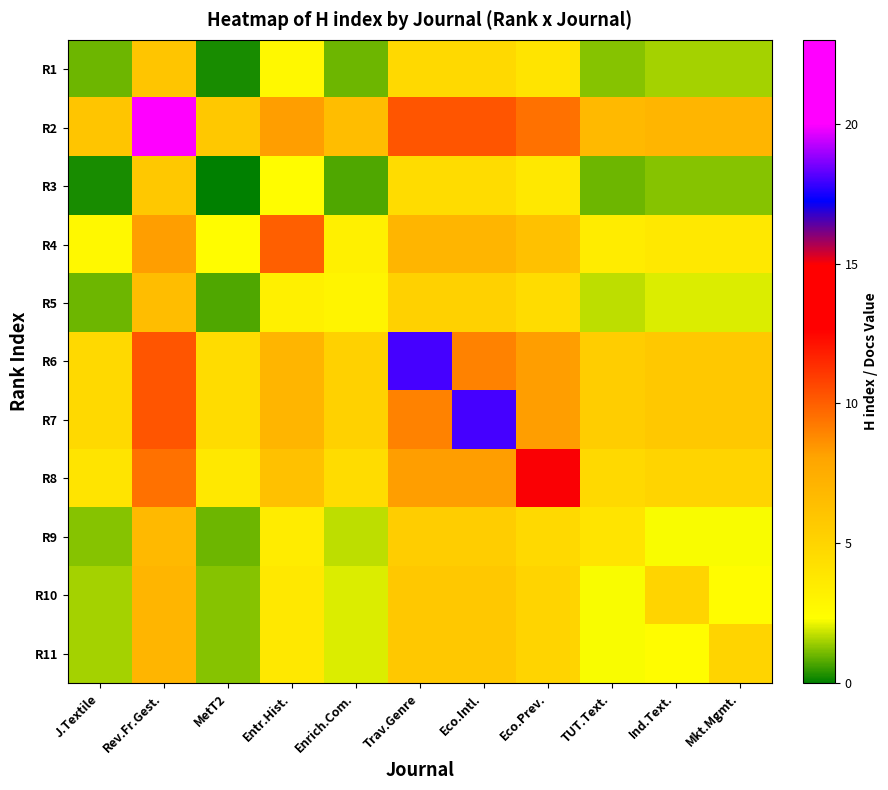

What is the spread (max minus min) of values at Enrich.Com.?

5.8